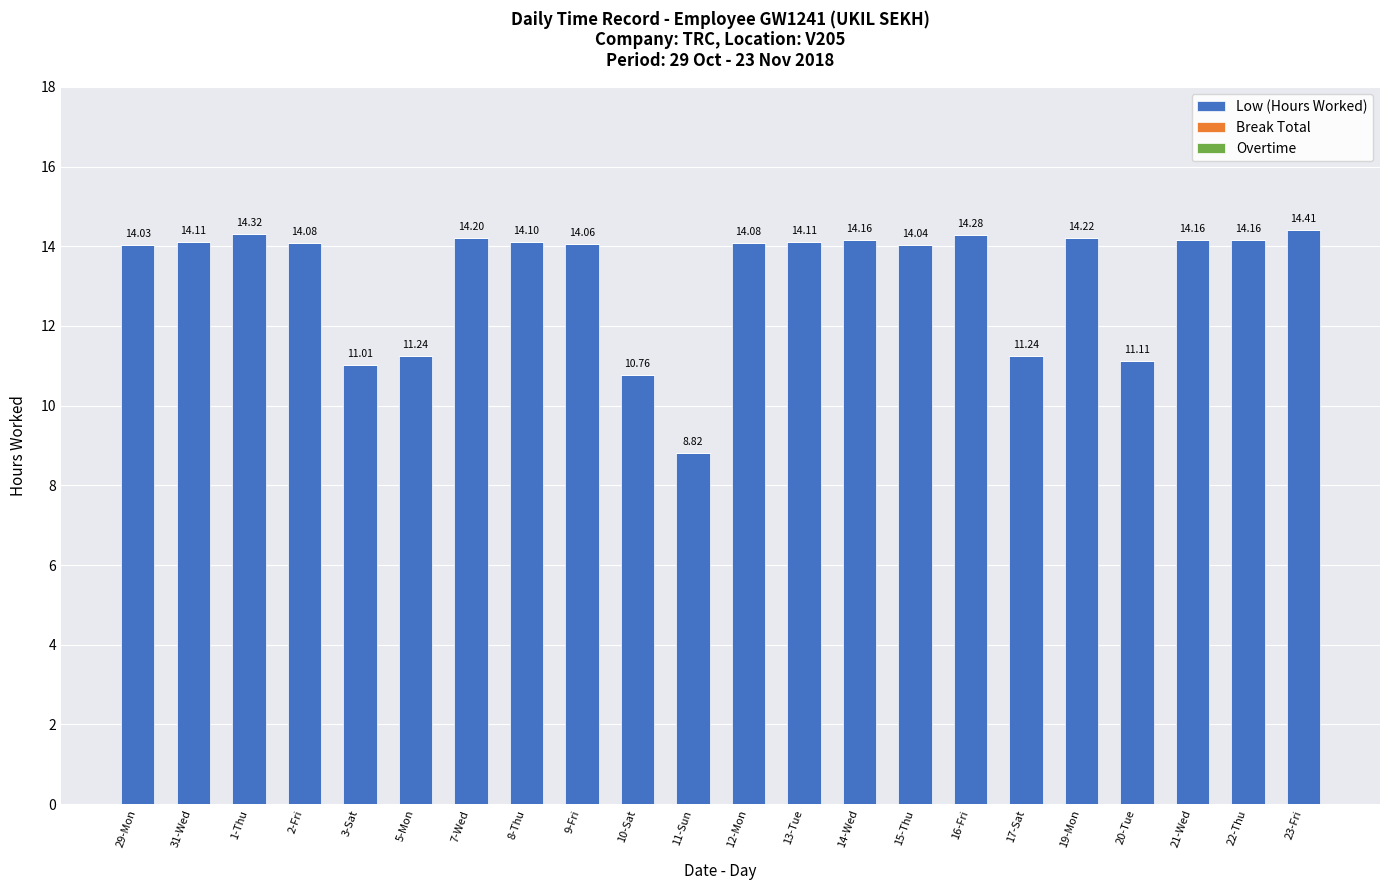

Count the number of data series in this chart.

1